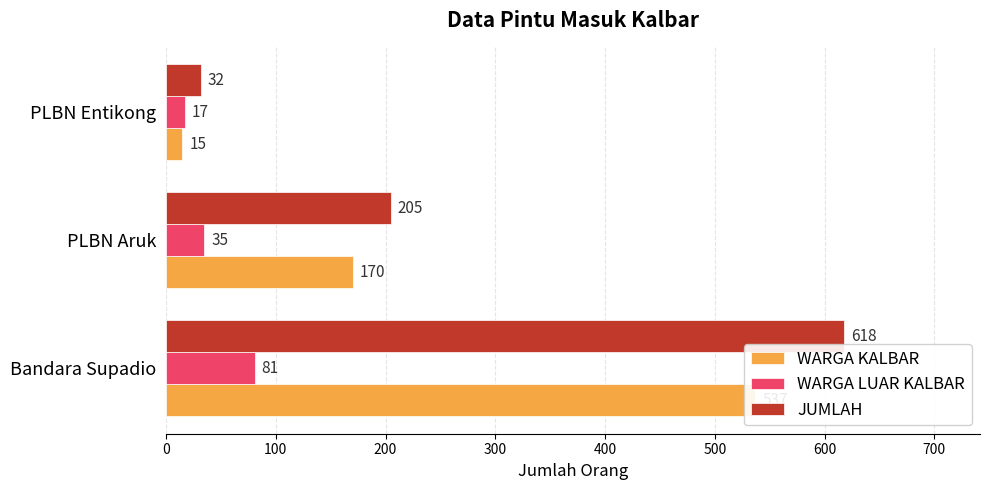

Count the WARGA KALBAR values in the range 15 to 537.

3